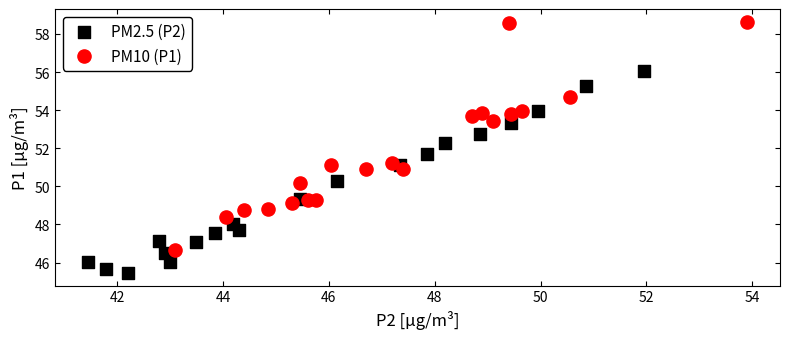

Which series has the largest Y range (max minus min)?

PM10 (P1)